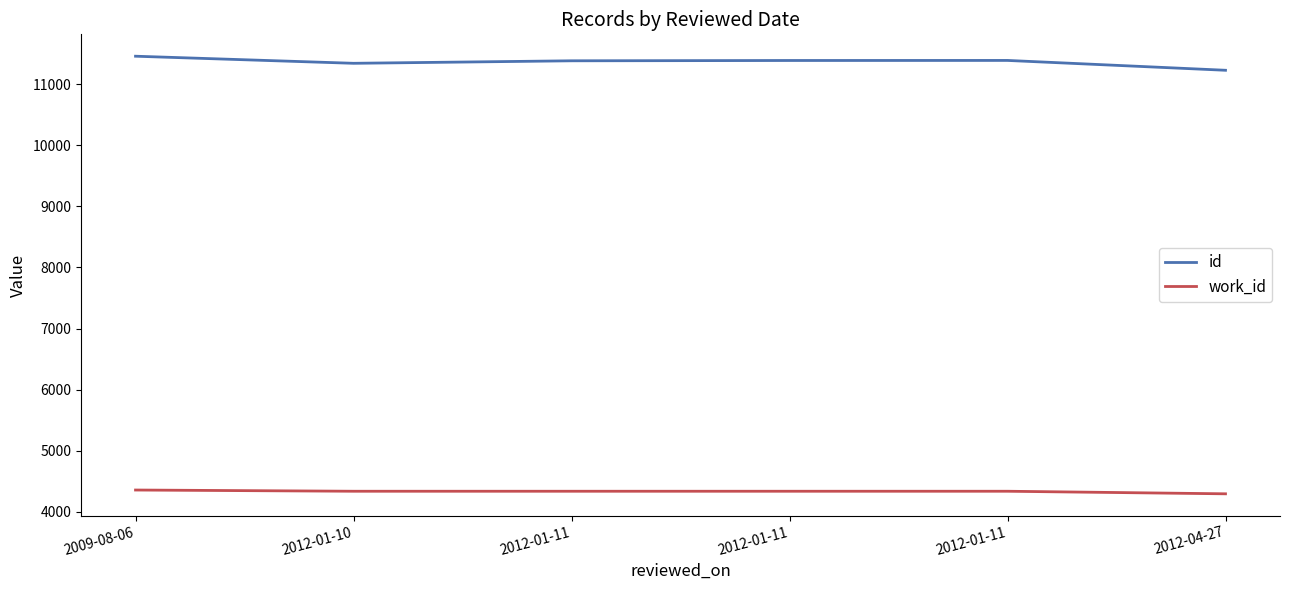

At which label is id closest to 11341?

2012-01-10